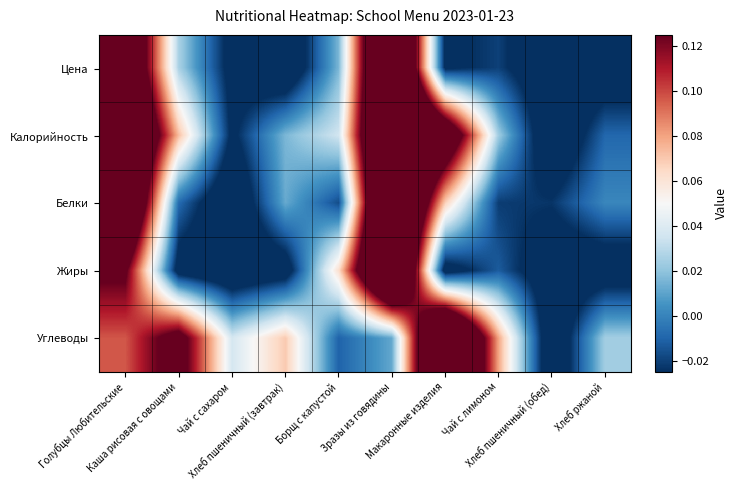

Reading left to right, what are all the values shown in this chart?

Цена: Голубцы Любительские=0.2	Каша рисовая с овощами=0.0	Чай с сахаром=-0.0	Хлеб пшеничный (завтрак)=-0.1	Борщ с капустой=0.0	Зразы из говядины=0.2	Макаронные изделия=-0.0	Чай с лимоном=-0.0	Хлеб пшеничный (обед)=-0.0	Хлеб ржаной=-0.0
Калорийность: Голубцы Любительские=0.2	Каша рисовая с овощами=0.1	Чай с сахаром=-0.0	Хлеб пшеничный (завтрак)=0.0	Борщ с капустой=0.0	Зразы из говядины=0.2	Макаронные изделия=0.2	Чай с лимоном=0.0	Хлеб пшеничный (обед)=-0.1	Хлеб ржаной=-0.0
Белки: Голубцы Любительские=0.2	Каша рисовая с овощами=-0.0	Чай с сахаром=-0.1	Хлеб пшеничный (завтрак)=0.0	Борщ с капустой=-0.0	Зразы из говядины=0.2	Макаронные изделия=0.1	Чай с лимоном=-0.0	Хлеб пшеничный (обед)=-0.0	Хлеб ржаной=0.0
Жиры: Голубцы Любительские=0.1	Каша рисовая с овощами=-0.0	Чай с сахаром=-0.1	Хлеб пшеничный (завтрак)=-0.0	Борщ с капустой=0.1	Зразы из говядины=0.2	Макаронные изделия=-0.0	Чай с лимоном=-0.0	Хлеб пшеничный (обед)=-0.0	Хлеб ржаной=-0.0
Углеводы: Голубцы Любительские=0.1	Каша рисовая с овощами=0.1	Чай с сахаром=0.0	Хлеб пшеничный (завтрак)=0.1	Борщ с капустой=-0.0	Зразы из говядины=0.0	Макаронные изделия=0.2	Чай с лимоном=0.1	Хлеб пшеничный (обед)=-0.1	Хлеб ржаной=0.0